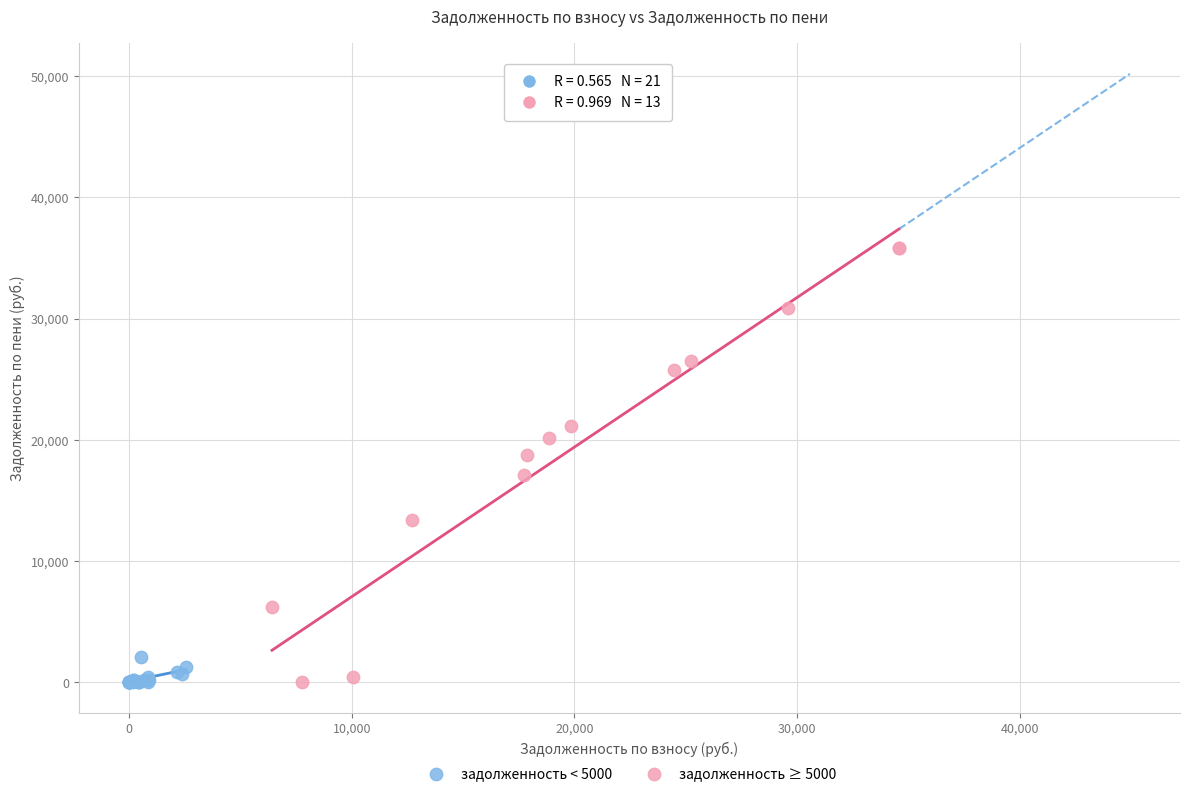

Which series has the widest spread of Y values?

задолженность ≥ 5000